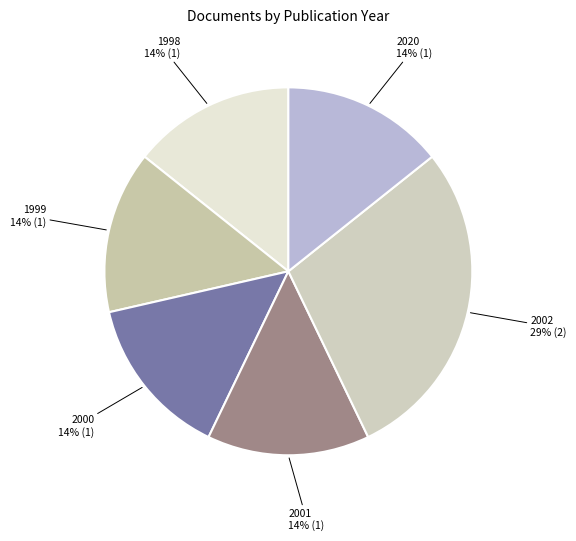

Does 2002 account for over 50% of the chart?

No